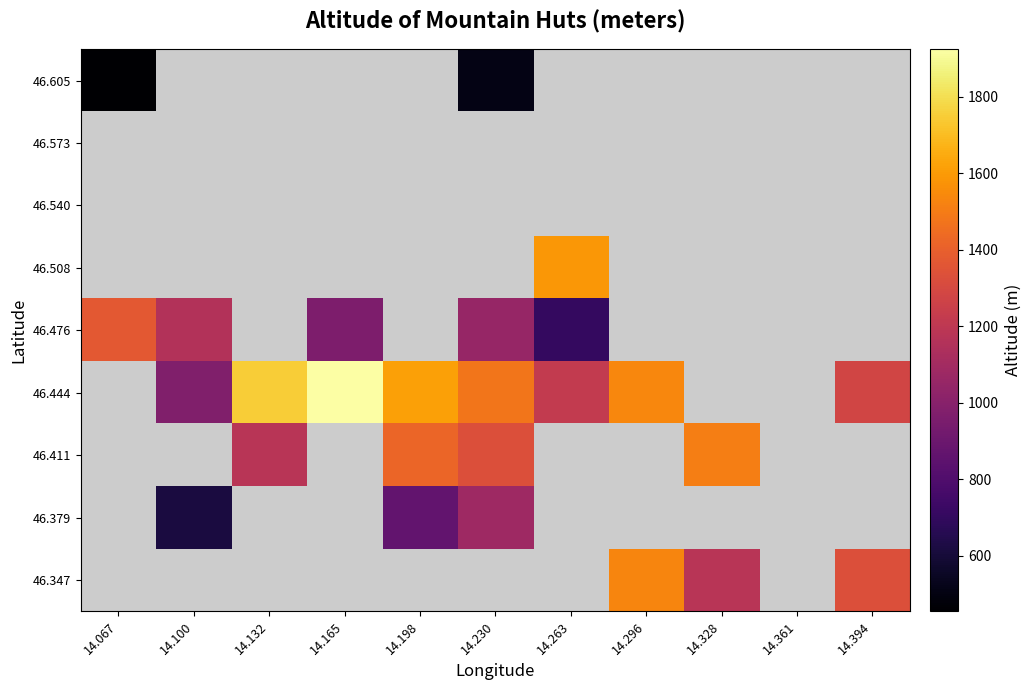

At which label is 46.476 closest to 1035?

14.230